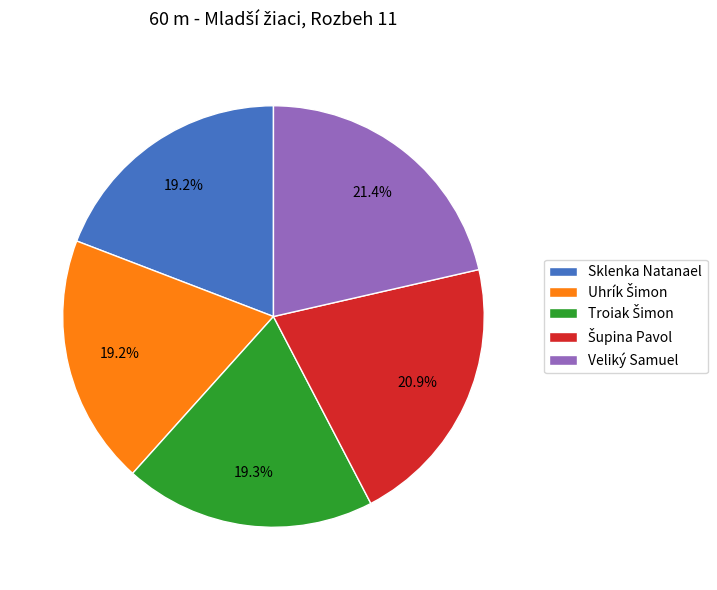

Is Sklenka Natanael the majority of the pie?

No